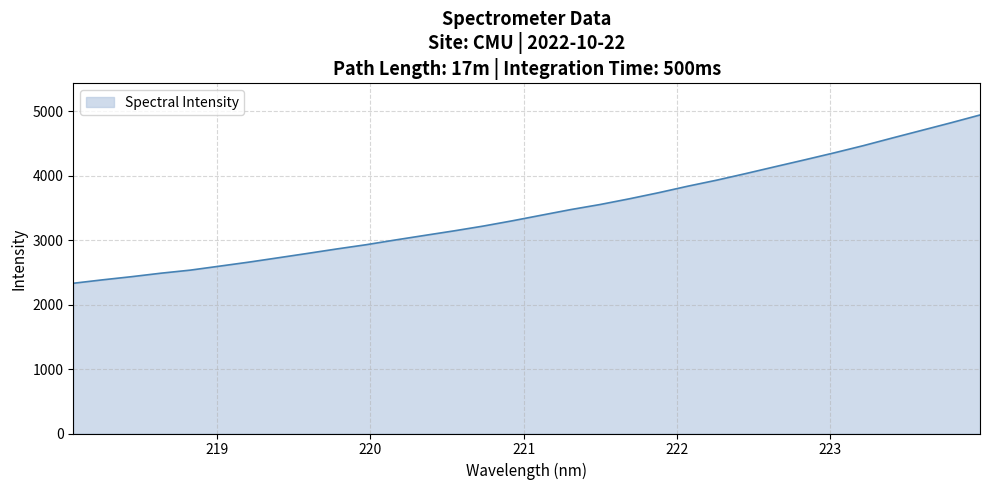

What is the difference between the maximum and minimum values?

2611.2